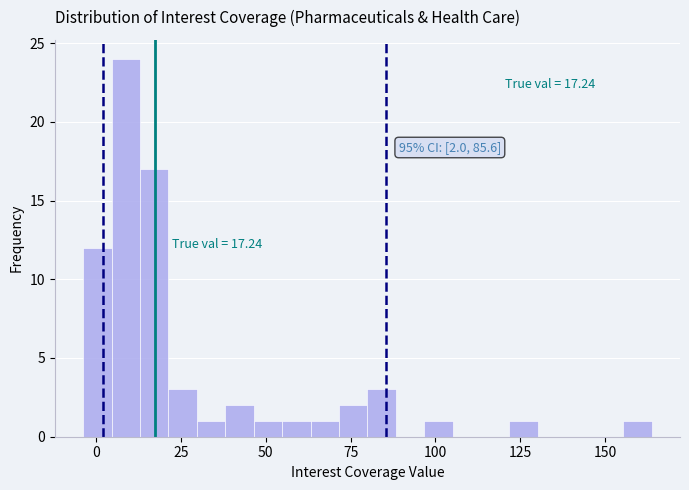

Around what value on the x-axis is the tallest bar? Give the approximate position of its centre, as read against the axis.

10